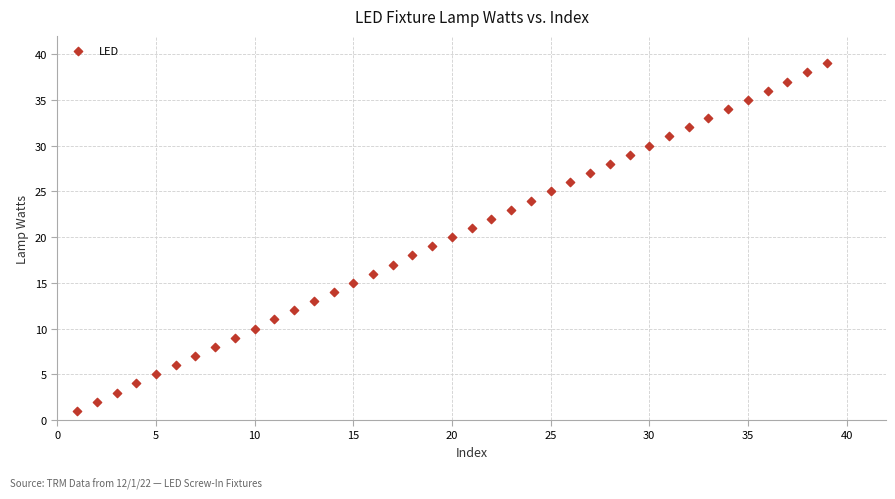

What is the range of Y values (max minus min)?

38